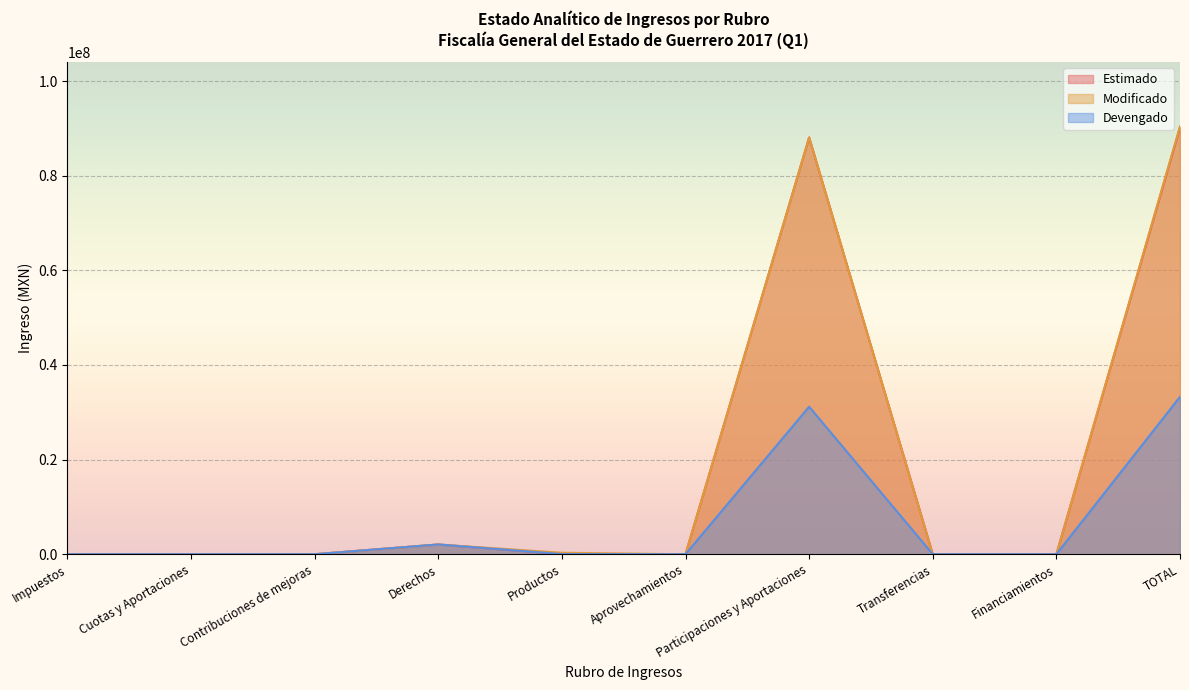

List the labels in order of Estimado value, smallest first.

Impuestos, Cuotas y Aportaciones, Contribuciones de mejoras, Aprovechamientos, Transferencias, Financiamientos, Productos, Derechos, Participaciones y Aportaciones, TOTAL